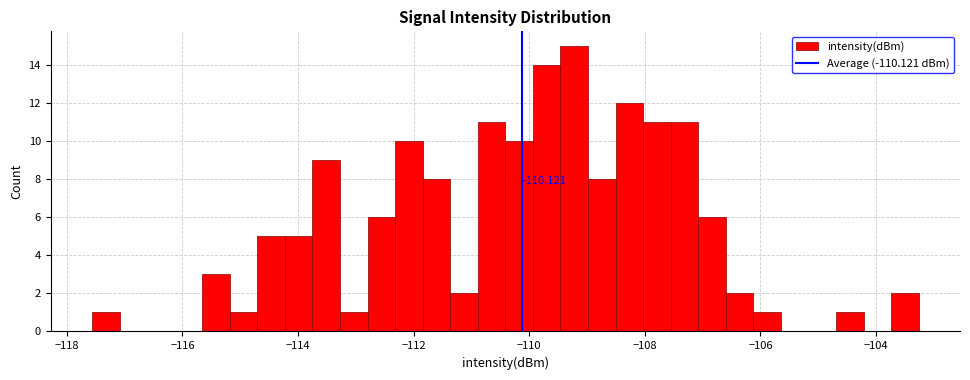

Read against the x-axis, roughly where is the centre of the tallest bar?

-109.2